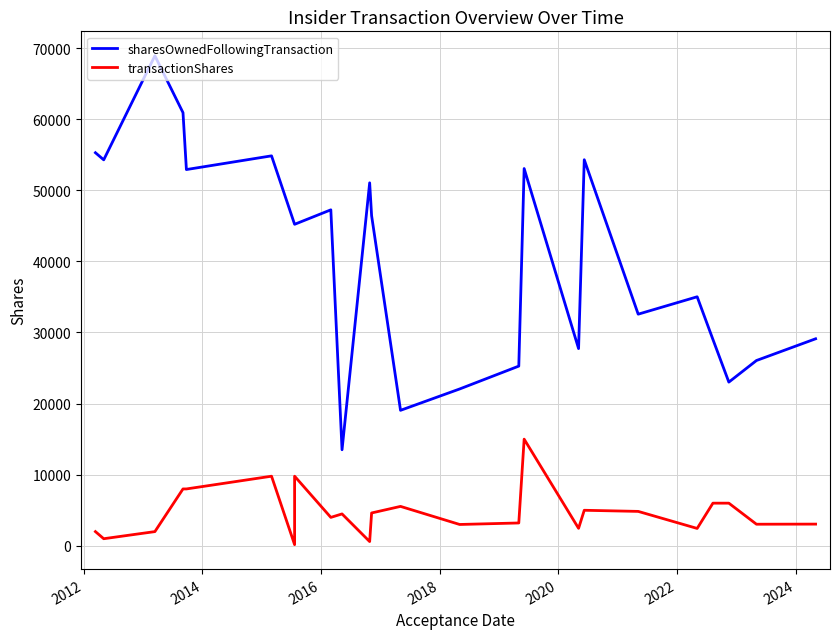

List the series in order of their overall mean, lowest first.

transactionShares, sharesOwnedFollowingTransaction